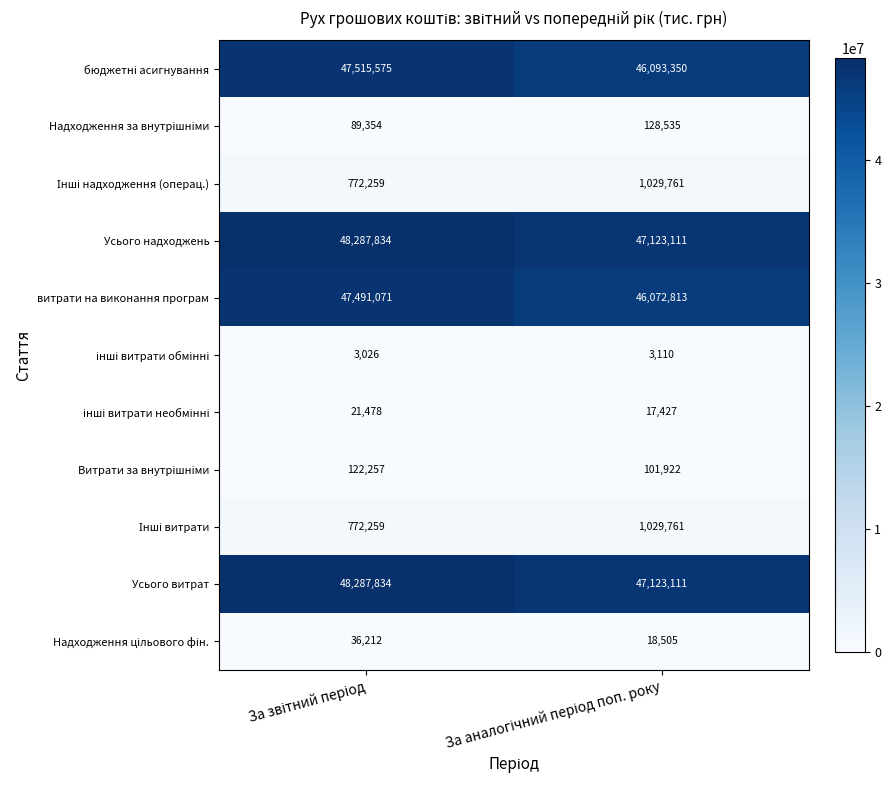

Which series has the largest range (max minus min)?

бюджетні асигнування